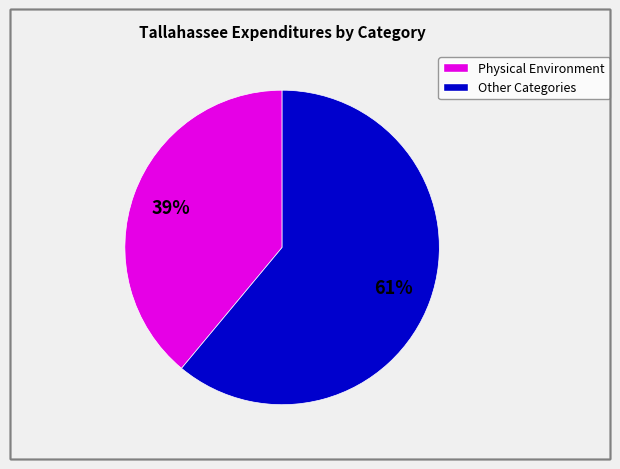

Is there any slice that represents more than half of the pie?

Yes